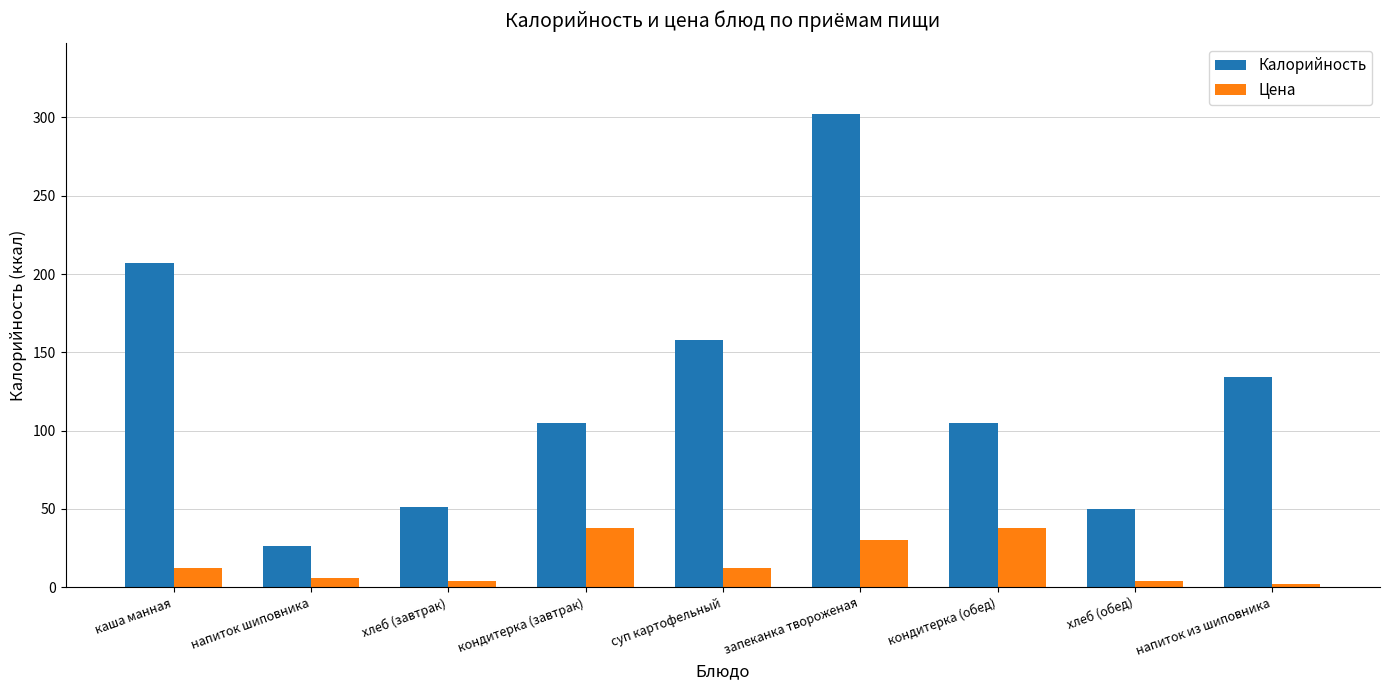

Is it true that Цена equals 38.0 at кондитерка (обед)?

True